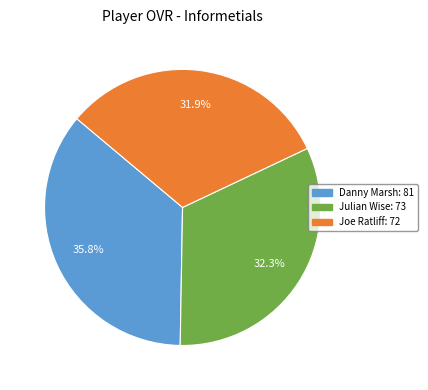

Is it true that Julian Wise is 32% of the pie?

True